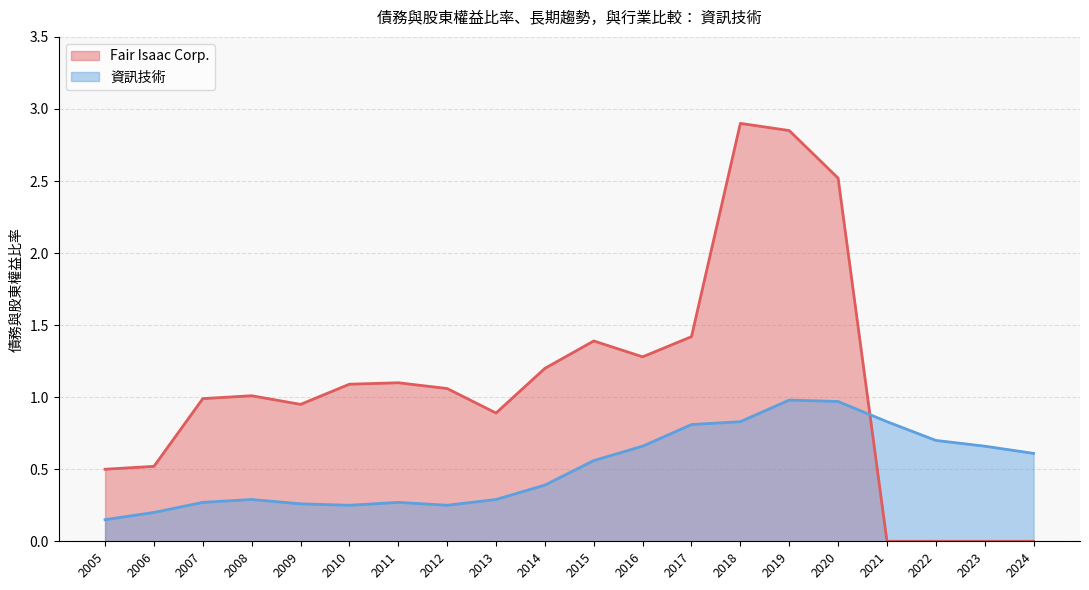

Between 2014 and 2012, which is larger?

2014